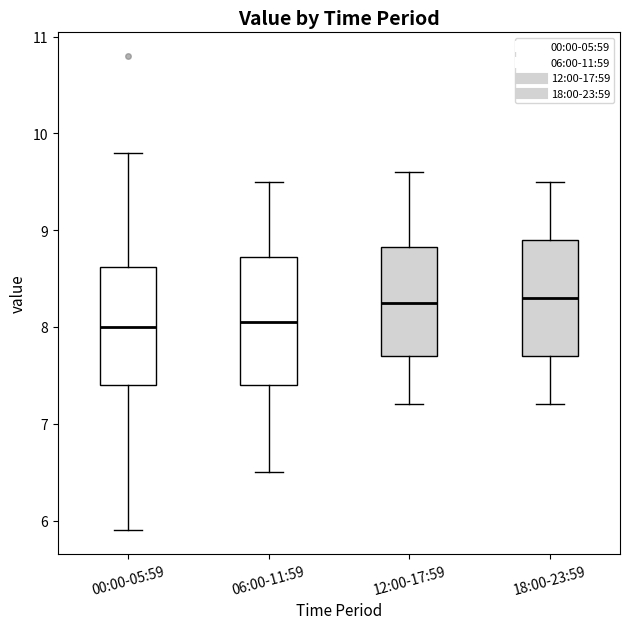

Reading left to right, transcribe this box plot: for each box, give where its median line is, the range the box spans, and where its two whiskers end, as read against the y-axis. The values are not printed on the chart, so give them approximately, as read against the axis.

00:00-05:59: median 8.0, box 7.4 to 8.6, whiskers 5.9 to 9.8
06:00-11:59: median 8.1, box 7.4 to 8.7, whiskers 6.5 to 9.5
12:00-17:59: median 8.3, box 7.7 to 8.8, whiskers 7.2 to 9.6
18:00-23:59: median 8.3, box 7.7 to 8.9, whiskers 7.2 to 9.5